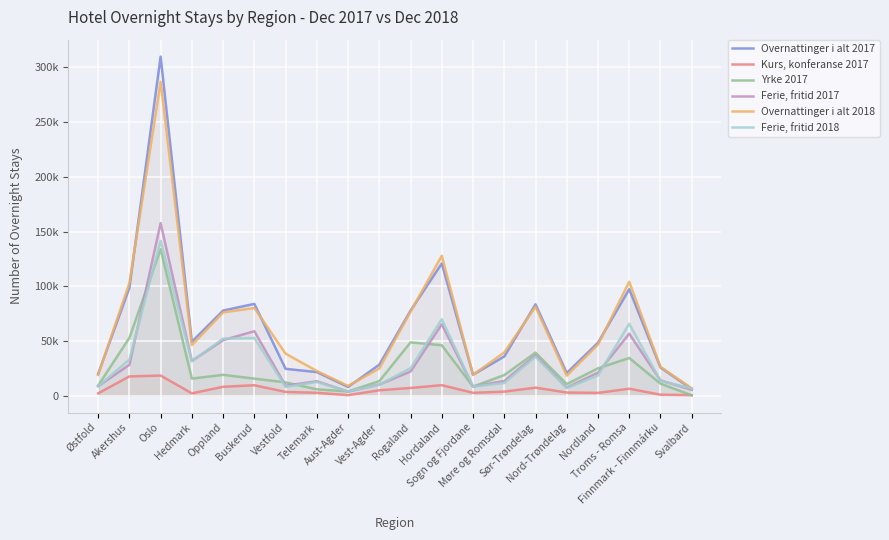

What is the sum of the Kurs, konferanse 2017 values at Nord-Trøndelag and Møre og Romsdal?

6452